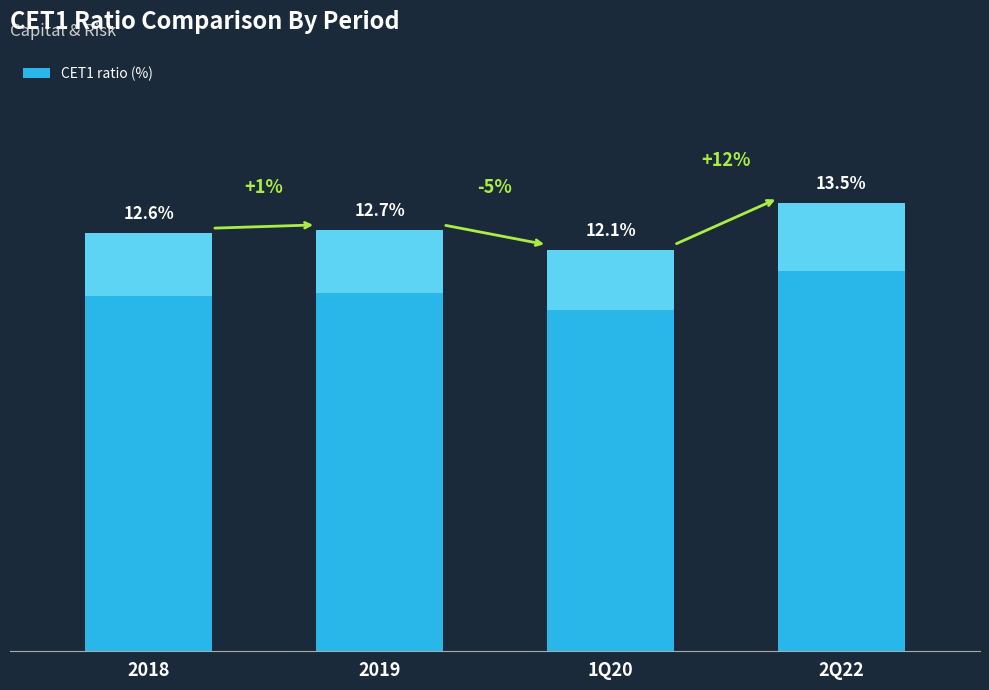

What is the label of the 1st bar from the right?

2Q22